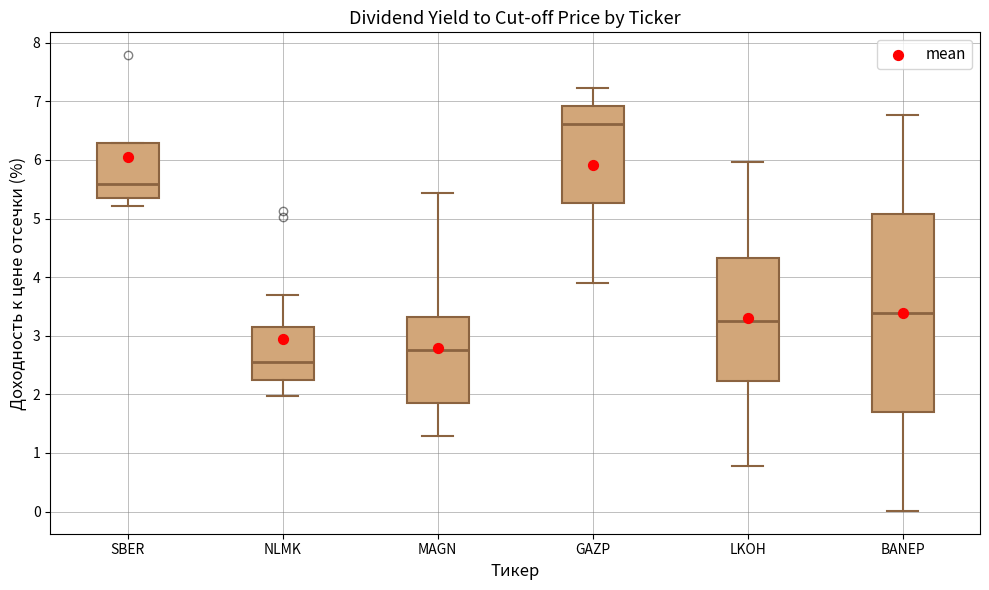

Comparing the boxes themselves (not the whiskers), which one is the tallest?

BANEP